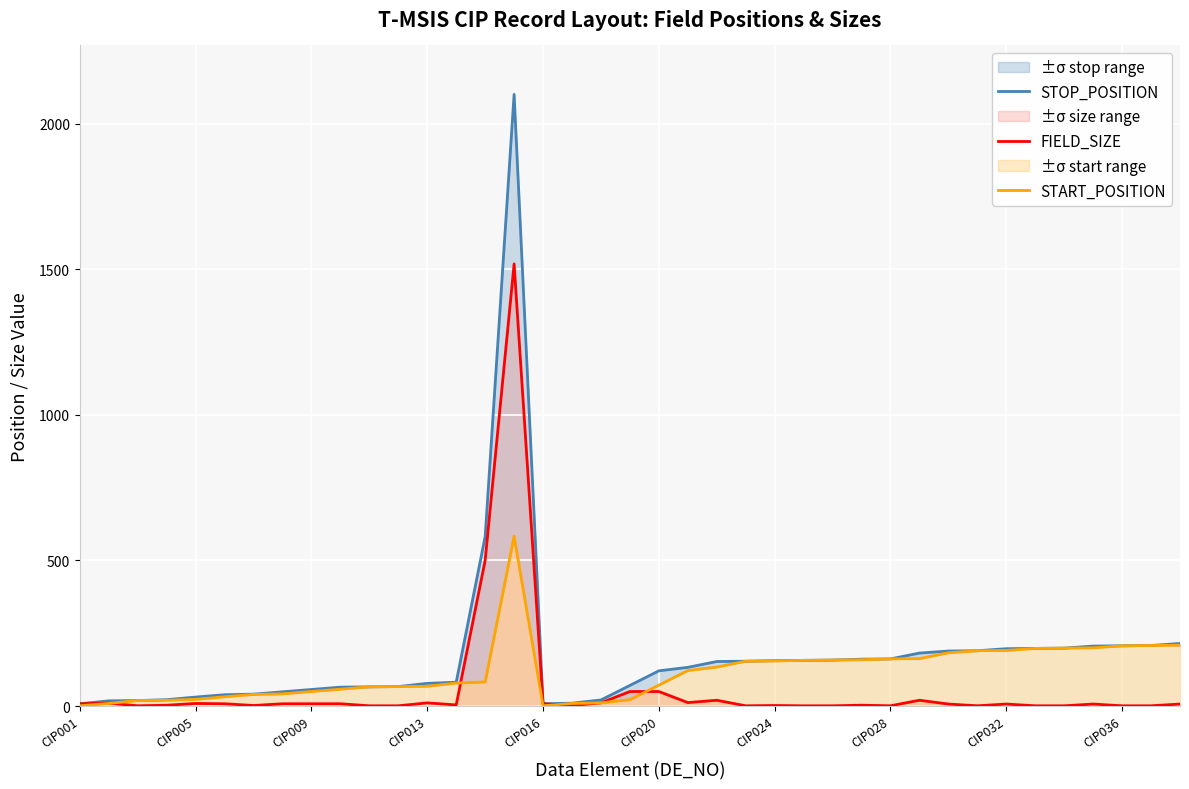

What is the value of the START_POSITION point at the 39th from the left?

209.0